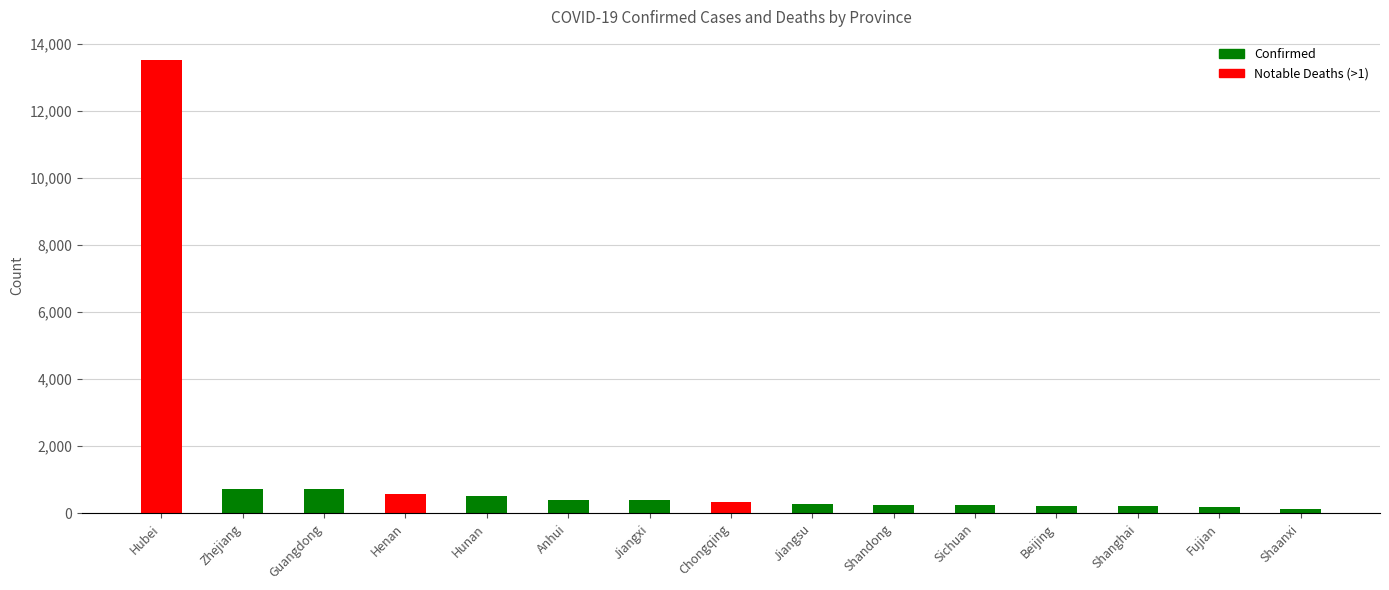

True or false: Confirmed has a value of 271 at Jiangsu.

True